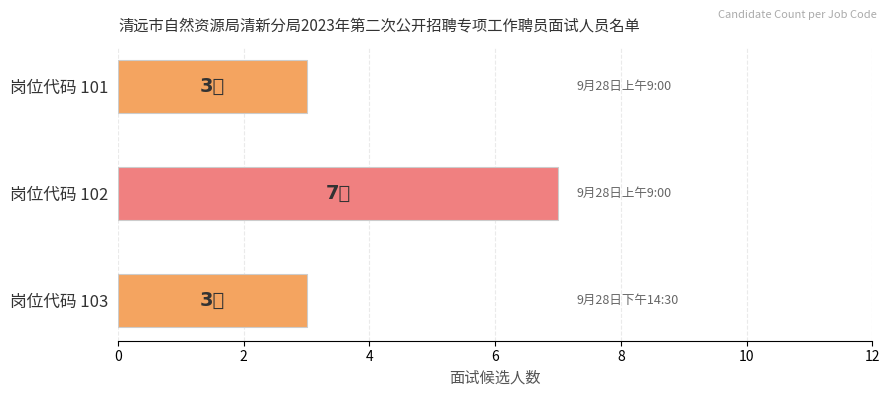

Reading top to bottom, what are all the values shown in this chart?

岗位代码 101=3	岗位代码 102=7	岗位代码 103=3